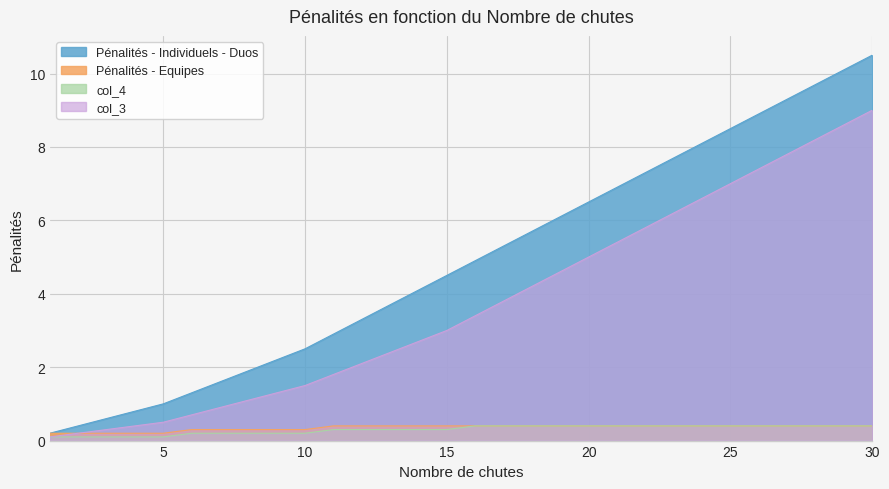

At which category is the sum across all series the highest?

30